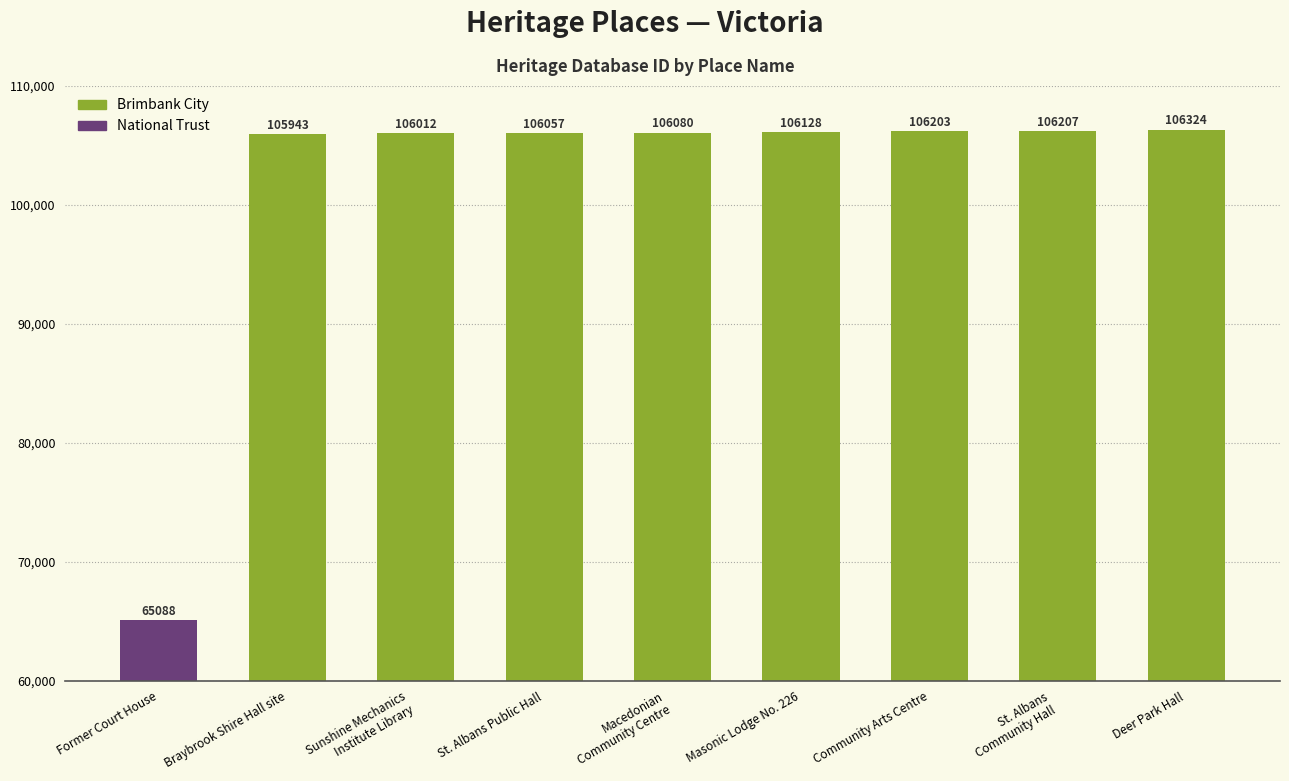

Reading left to right, extract all data points from this chart.

Former Court House=65088	Braybrook Shire Hall site=105943	Sunshine Mechanics
Institute Library=106012	St. Albans Public Hall=106057	Macedonian
Community Centre=106080	Masonic Lodge No. 226=106128	Community Arts Centre=106203	St. Albans
Community Hall=106207	Deer Park Hall=106324